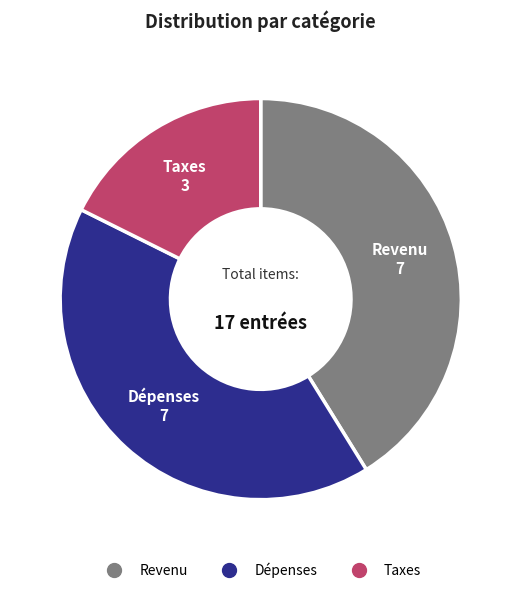

The Dépenses slice represents 41% of the pie. True or false?

True